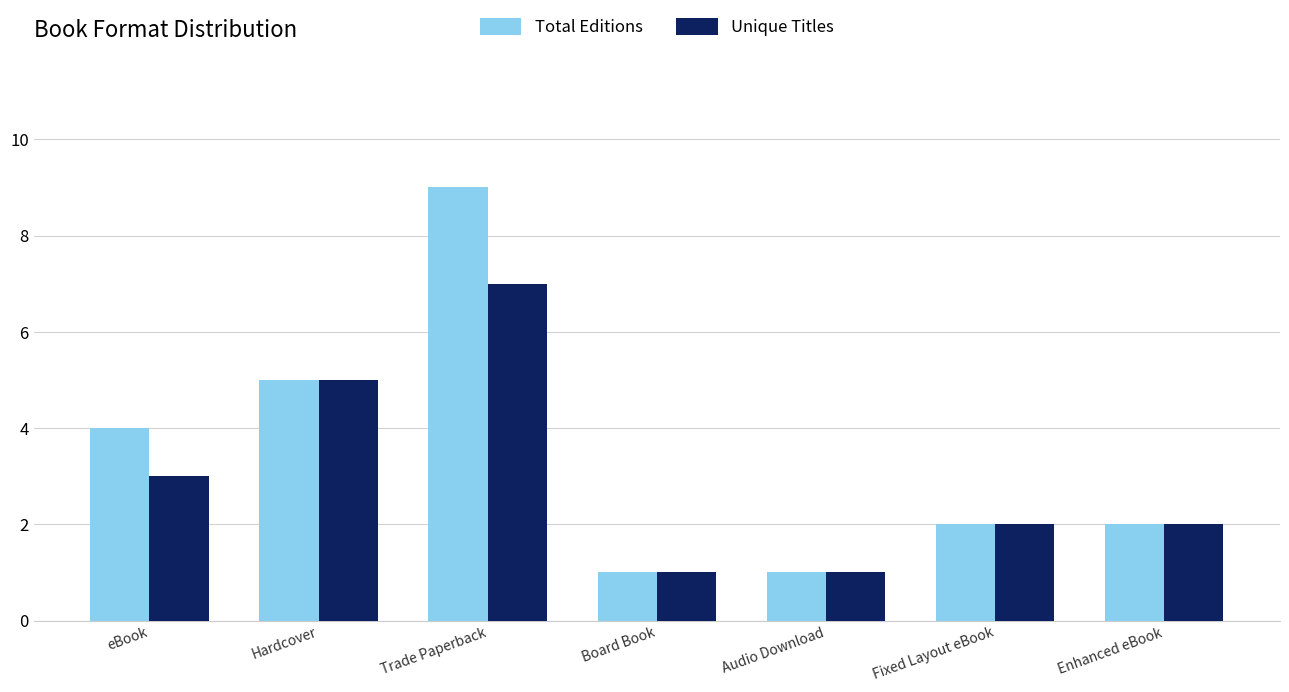

What is the average value of the Unique Titles series?

3